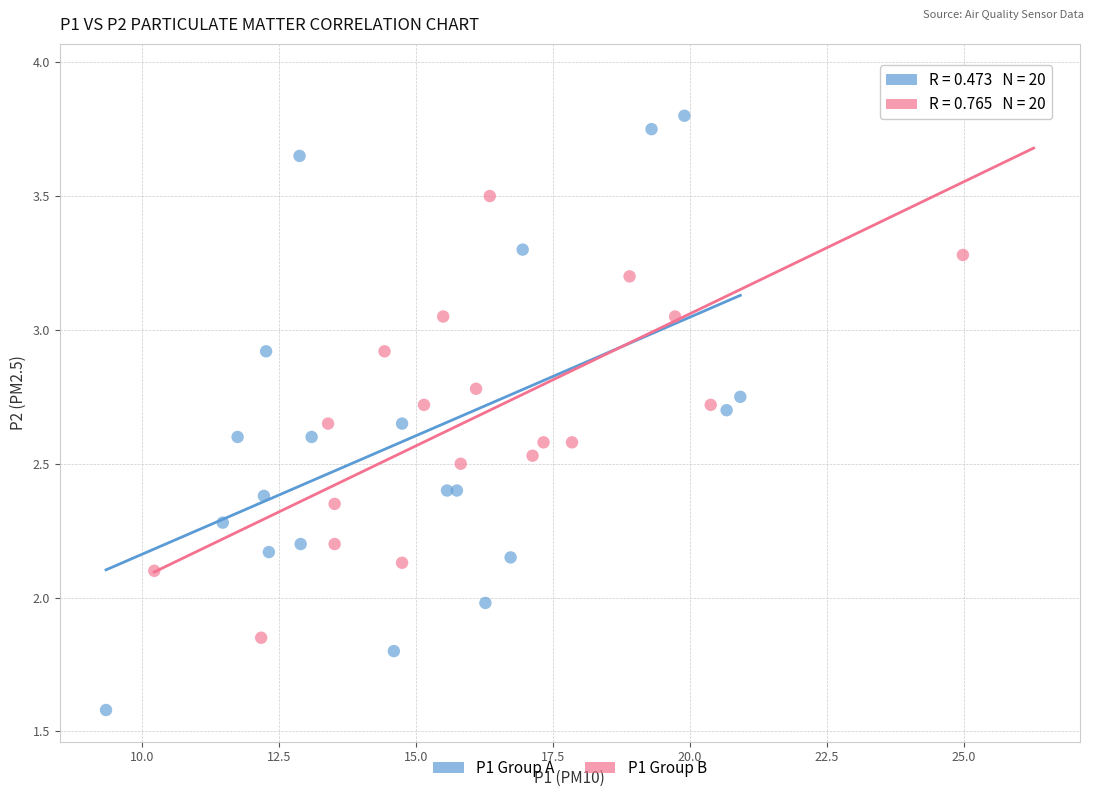

Which series reaches the minimum Y coordinate?

P1 Group A